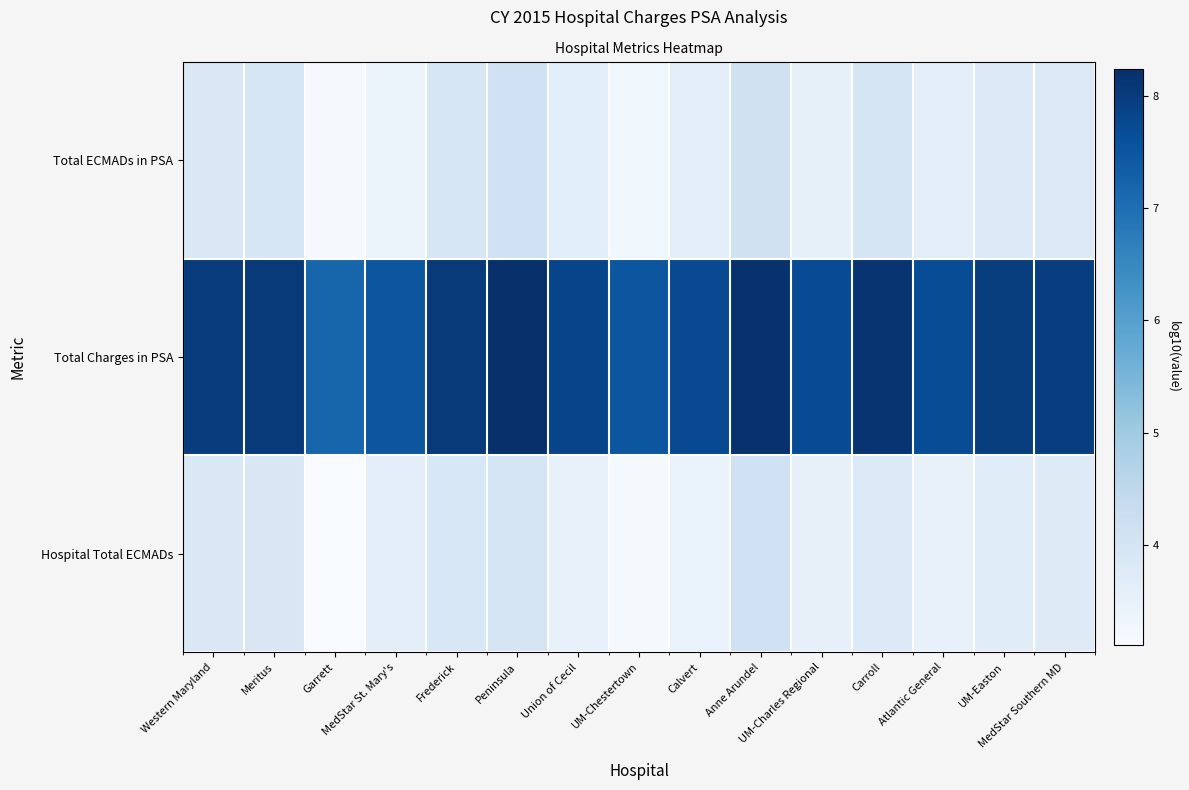

The Hospital Total ECMADs series shows 5.3 at Atlantic General. True or false?

False